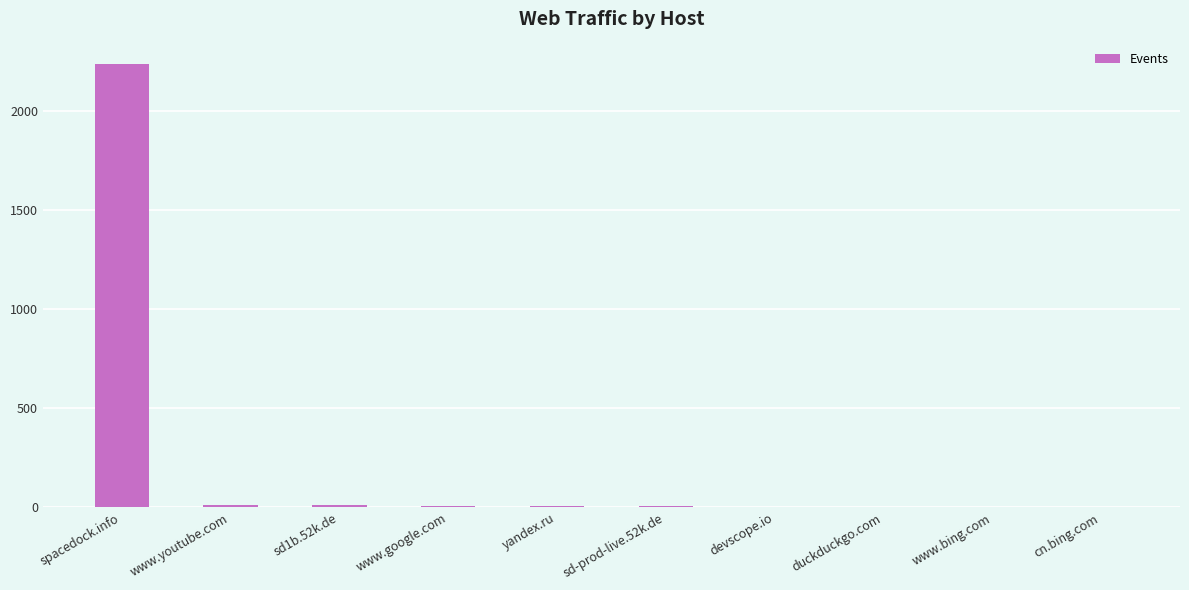

What is the maximum value shown in the chart?

2239